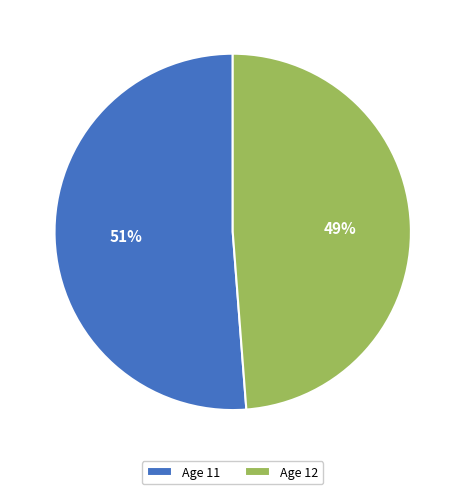

How many slices are in this pie chart?

2